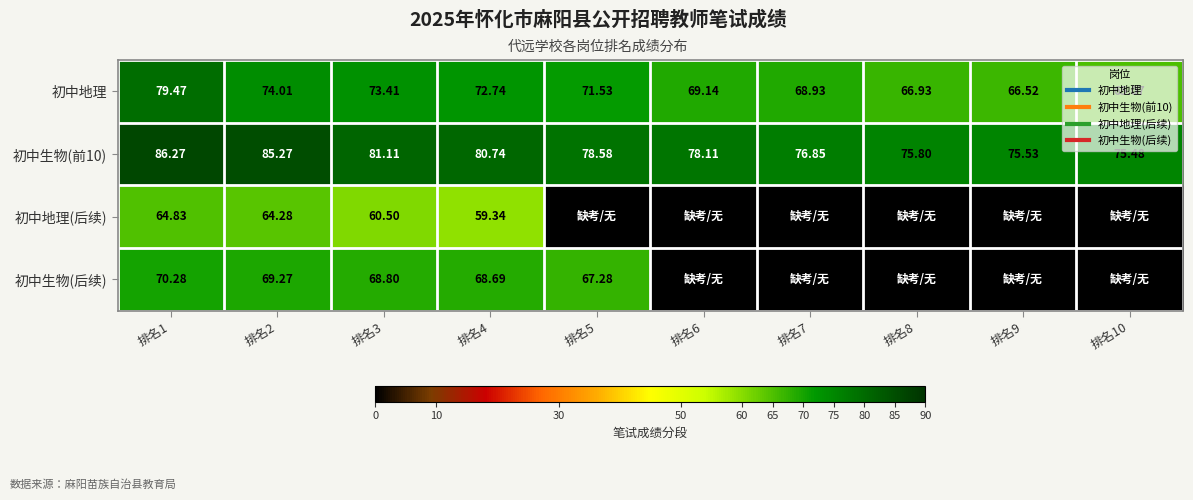

At how many categories does at least one series exceed 13?

10